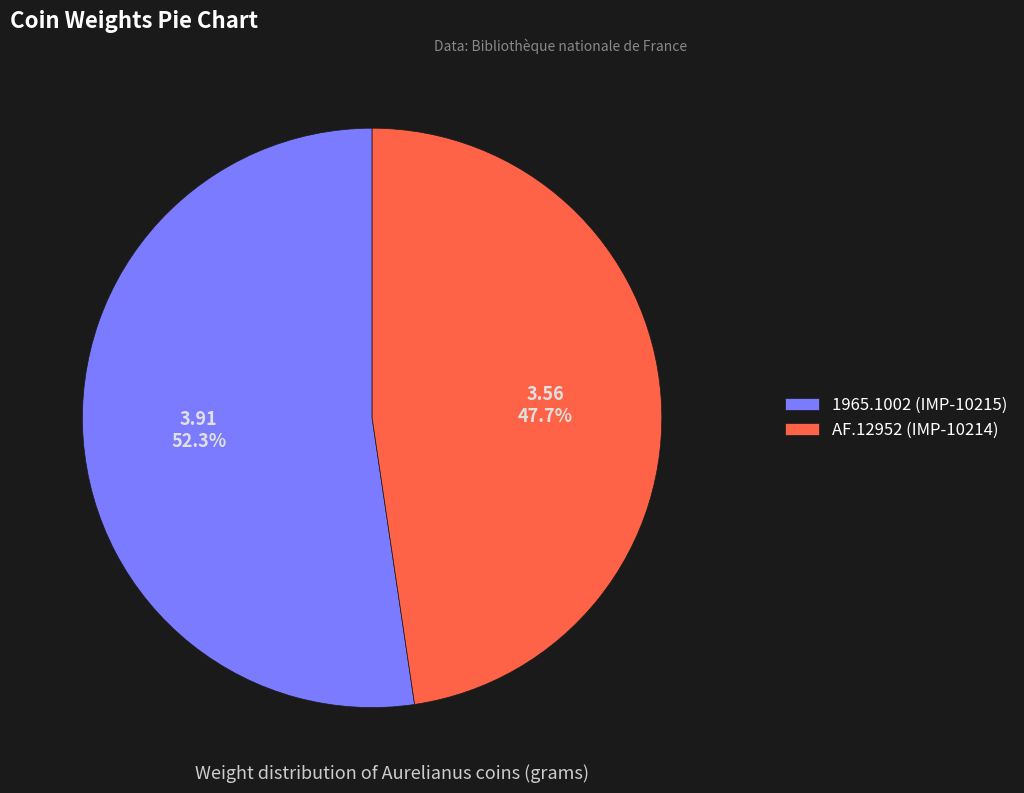

How many slices are in this pie chart?

2